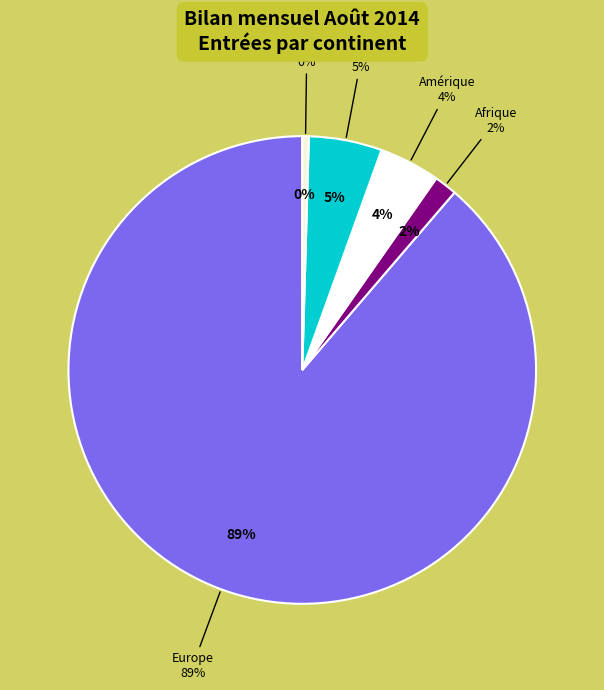

How many slices are in this pie chart?

5